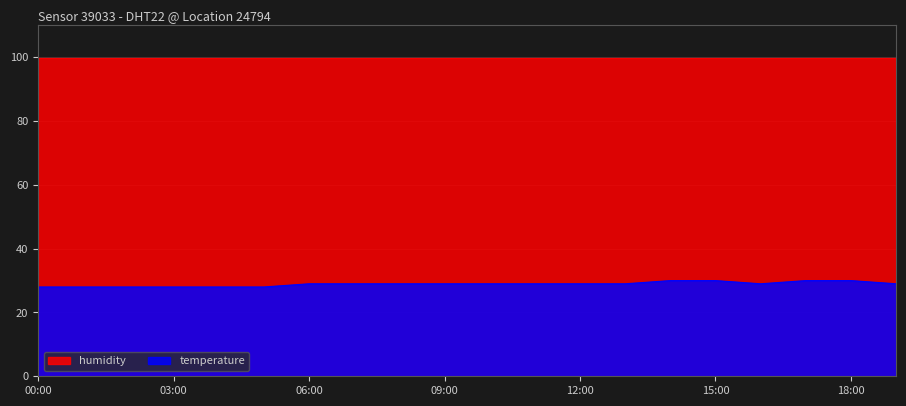

What position from the right is 07:00?

13